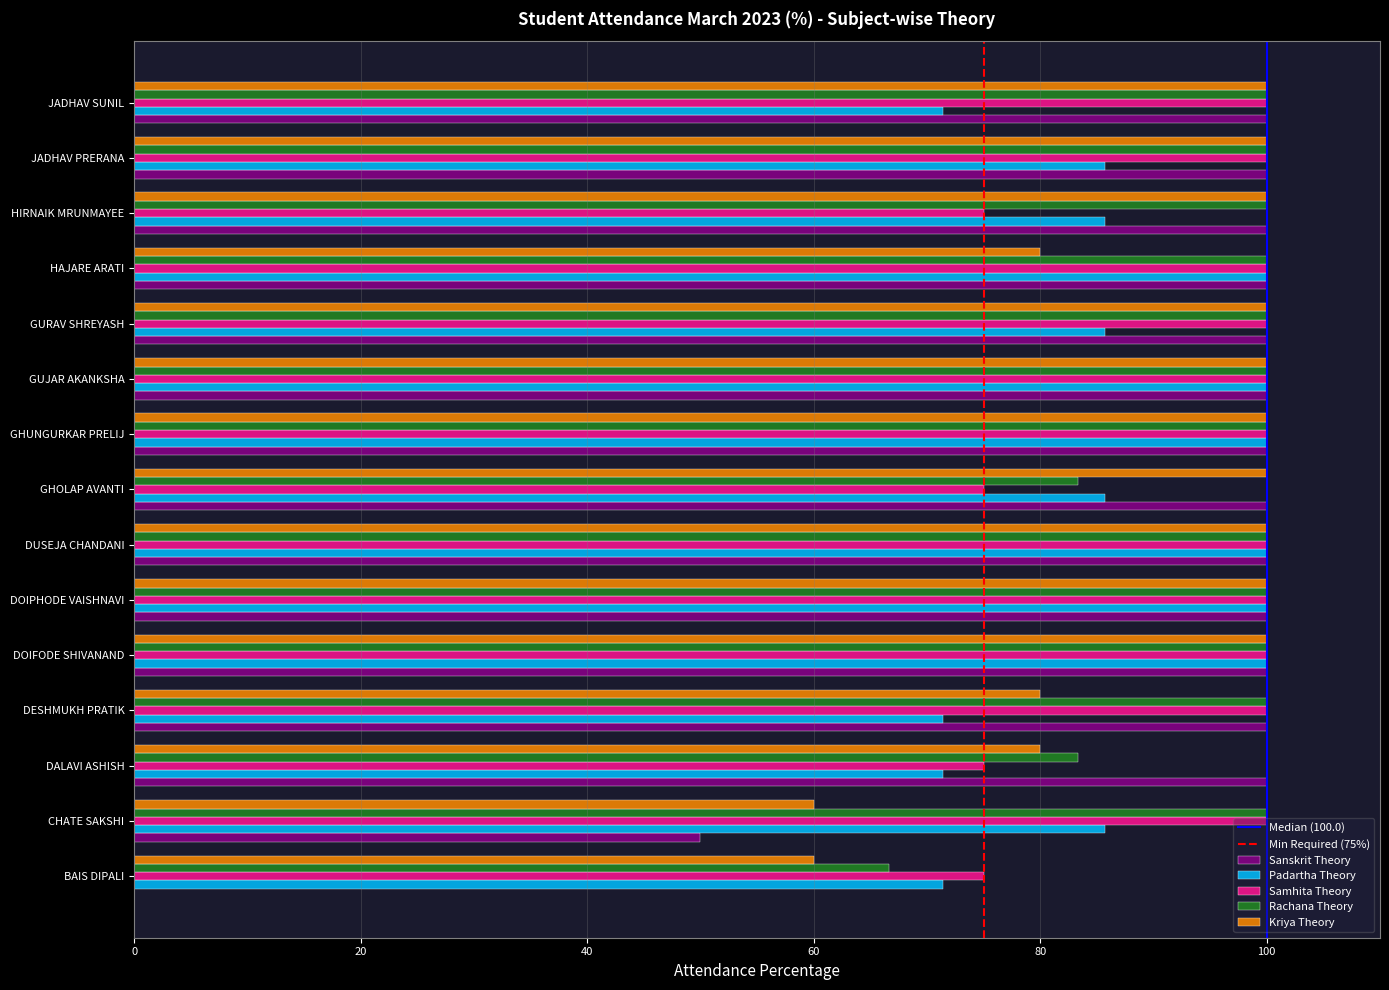

What is the greatest value displayed?

100.0